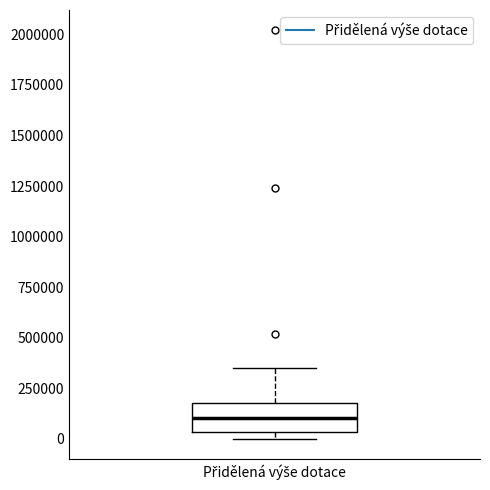

Read this box plot against the y-axis: the position of the median line, the range covered by the box, and the ends of both whiskers. The values are not printed on the chart, so give them approximately, as read against the axis.

median 100000, box 50000 to 200000, whiskers 0 to 350000